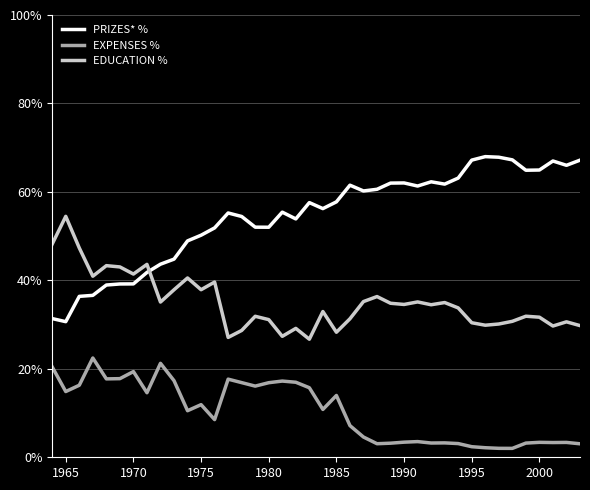

Does the chart display data point markers on the line(s)?

No